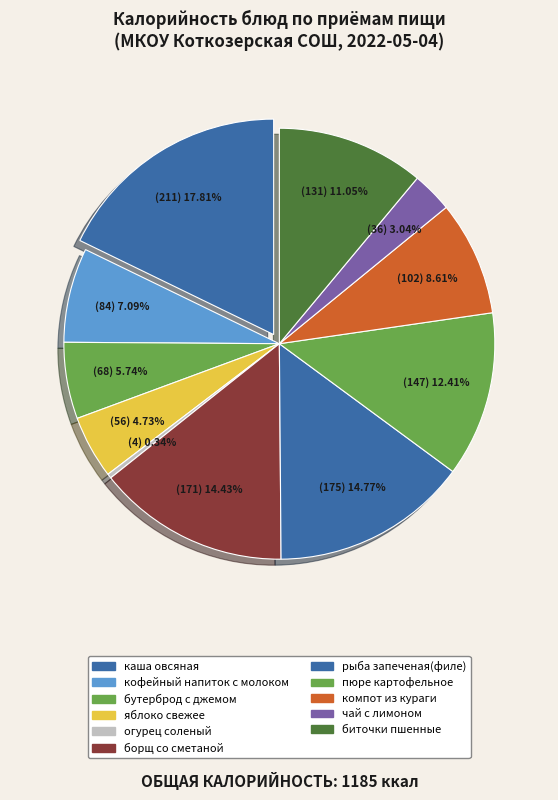

Between кофейный напиток с молоком and каша овсяная, which is larger?

каша овсяная